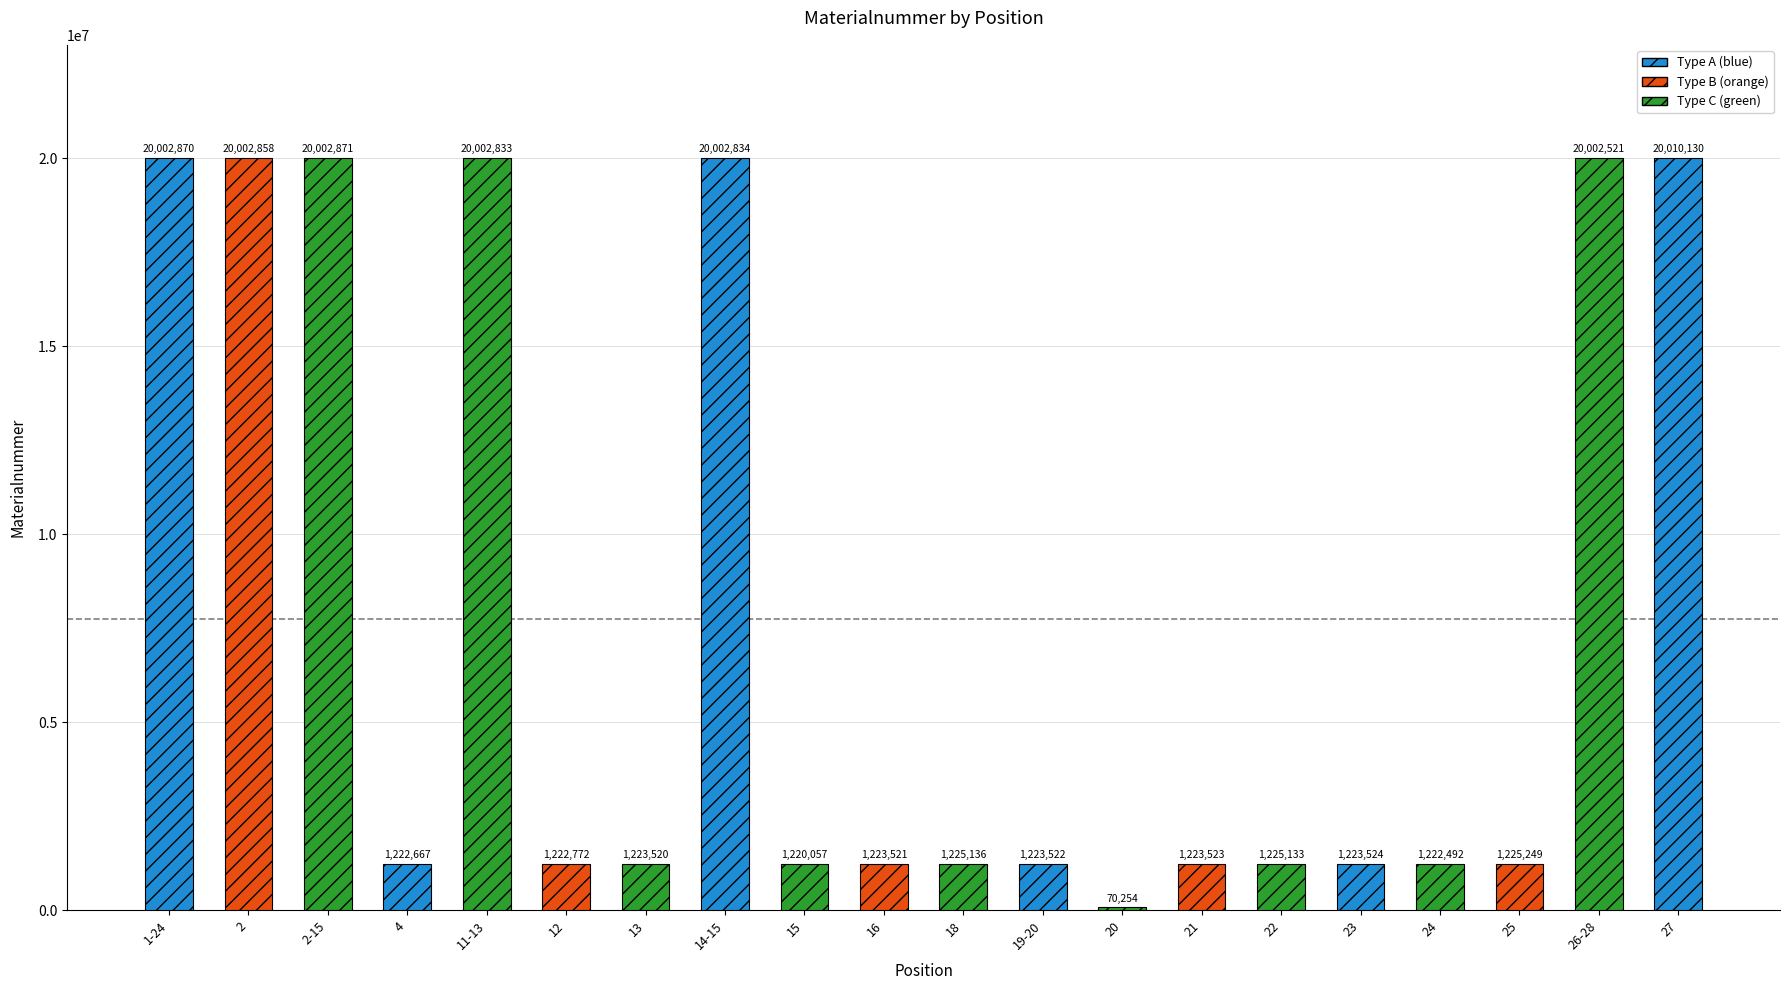

What is the sum of the values at 13 and 24?

2446012